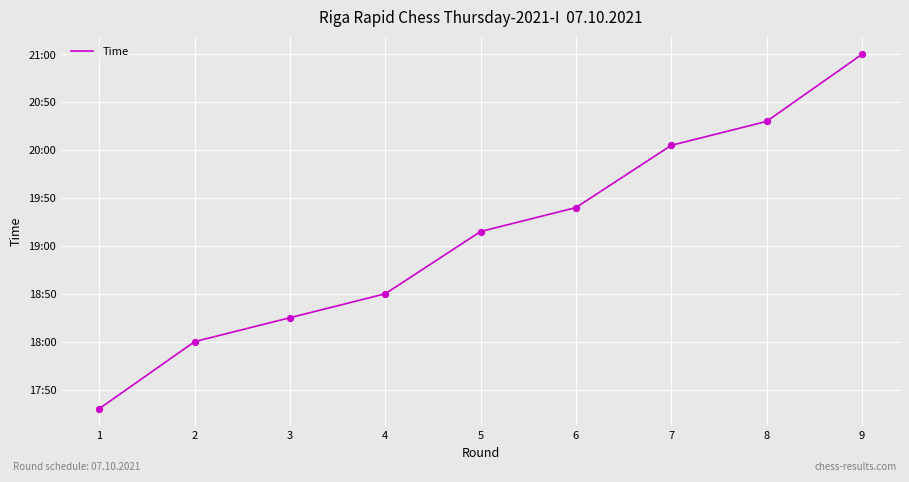

Which has a higher value, 4 or 2?

4